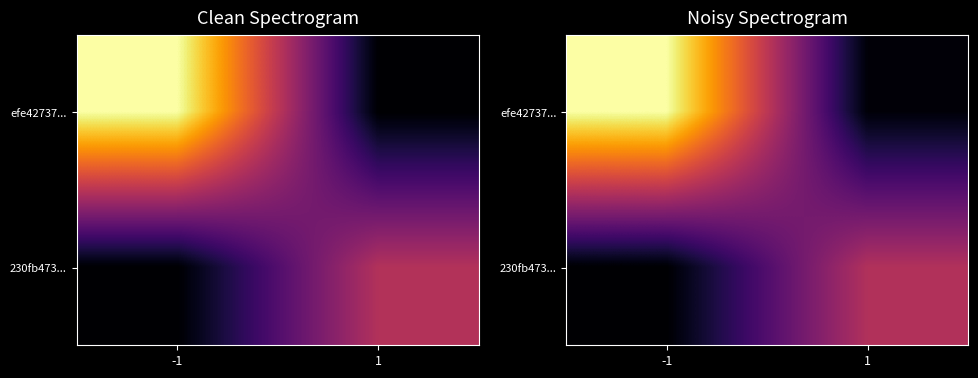

What is the sum of the 230fb473... values at -1 and 1?

43.5